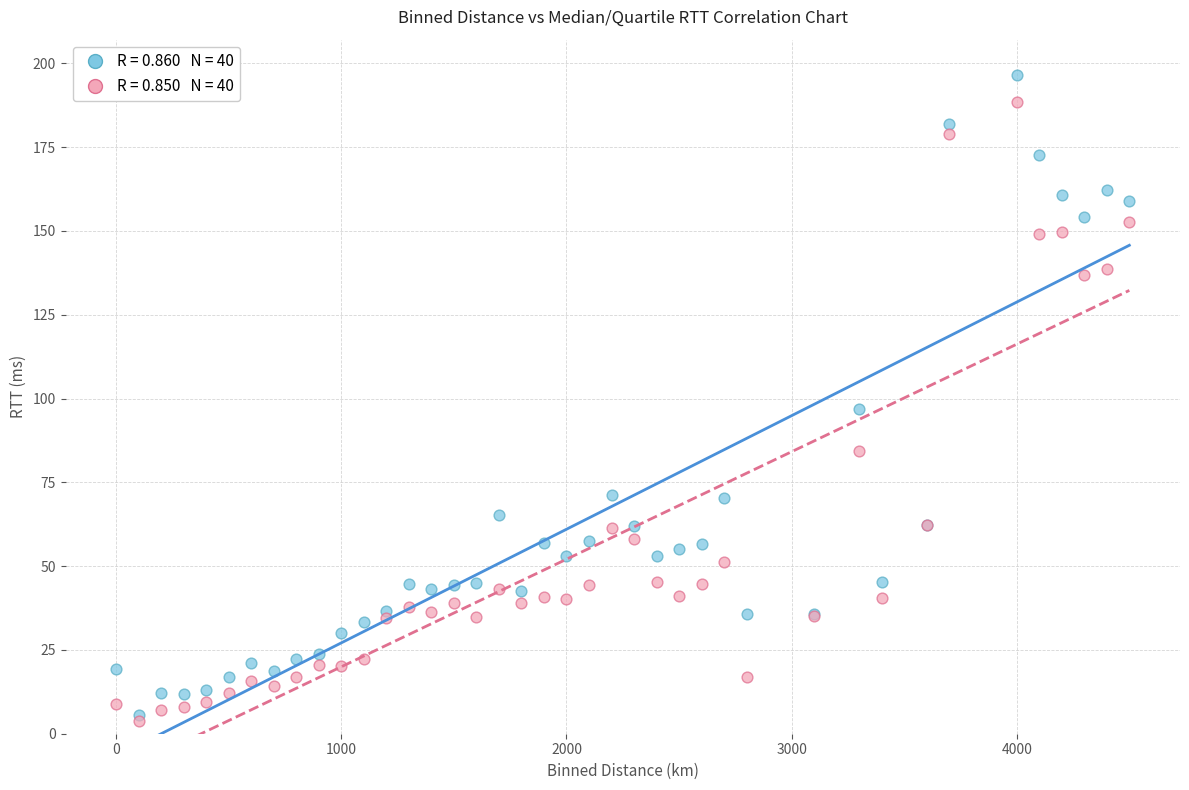

Across all series, what Y value is closest to 100?

97.0